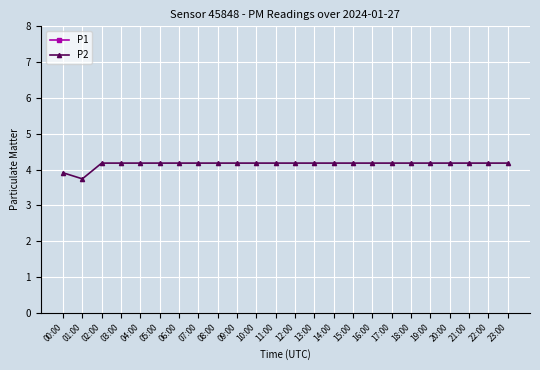

Rank the series at 12:00 from highest to lowest value.

P1, P2